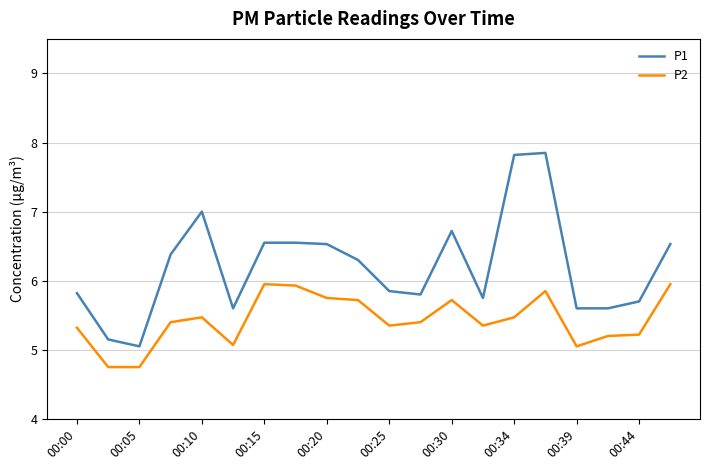

Which series has the largest range (max minus min)?

P1